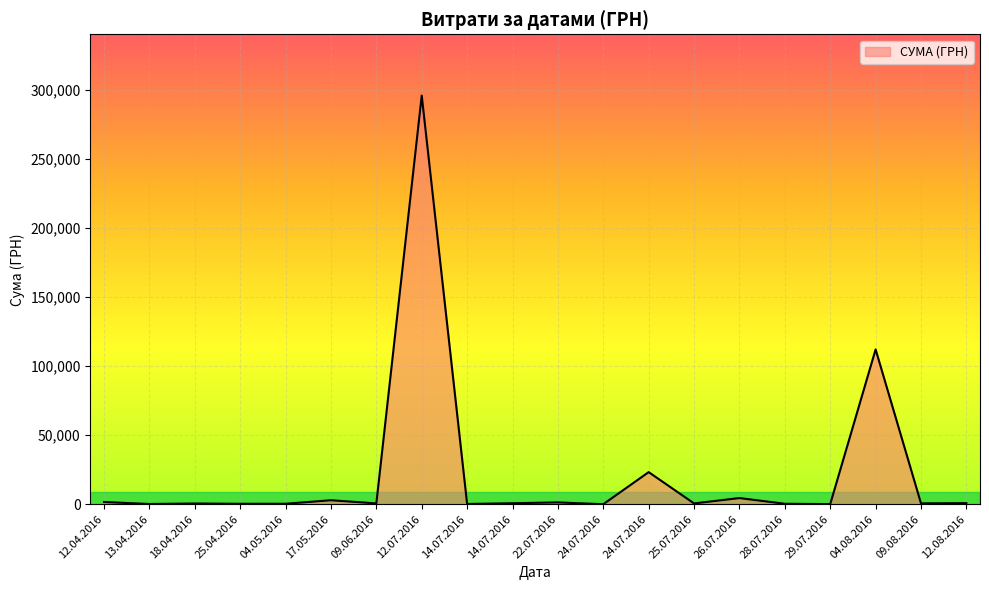

What is the difference between the maximum and minimum values?

295627.4